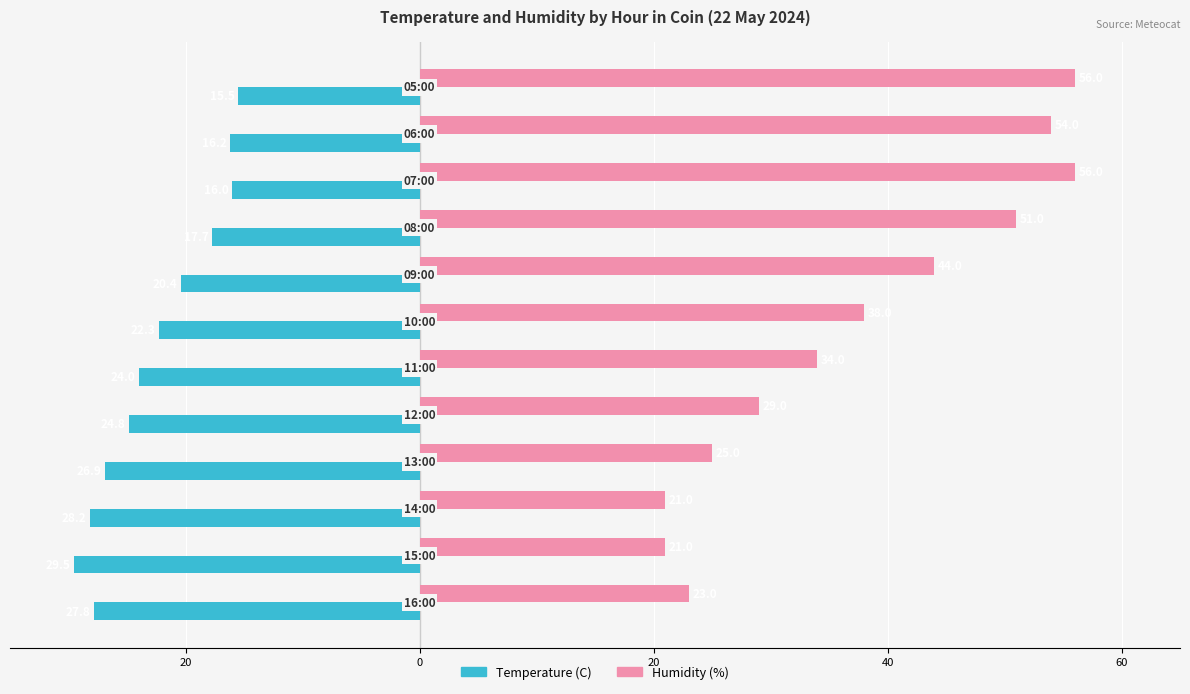

What are all the series names shown in the legend?

Temperature (C), Humidity (%)